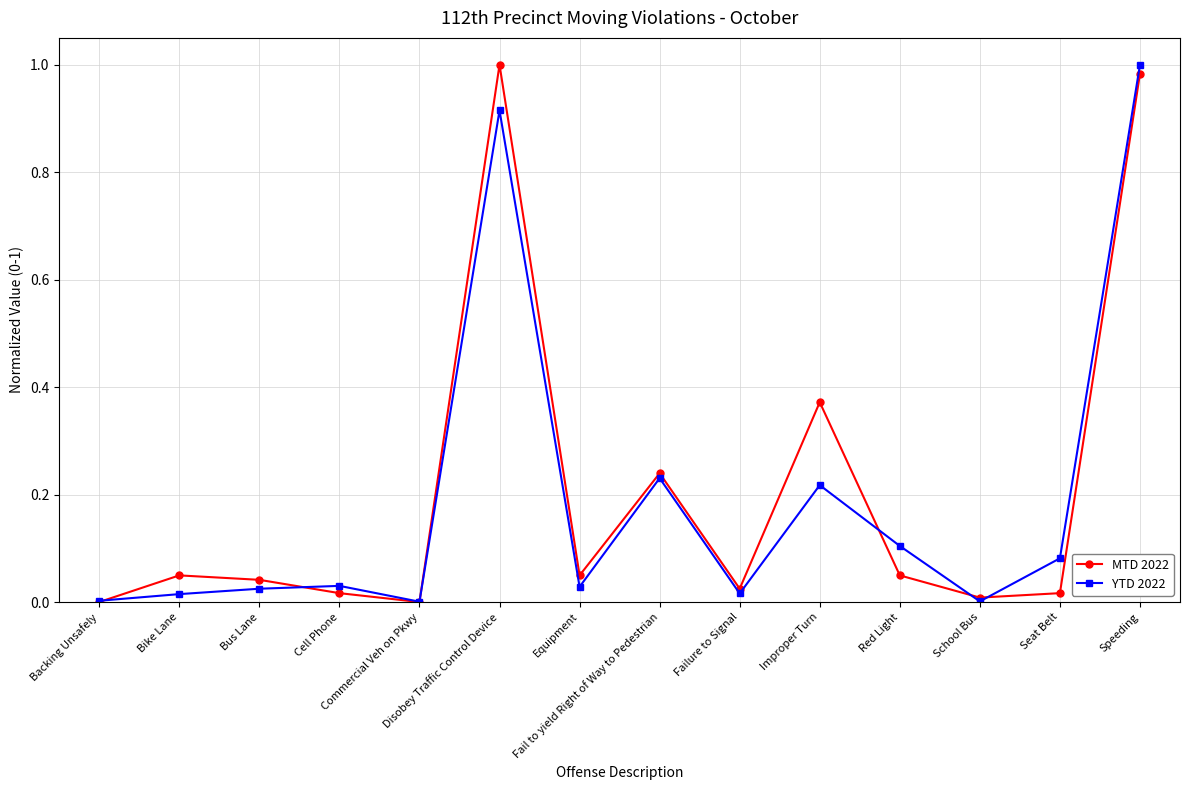

In MTD 2022, how many points are higher than both neighbors (excluding endpoints)?

4